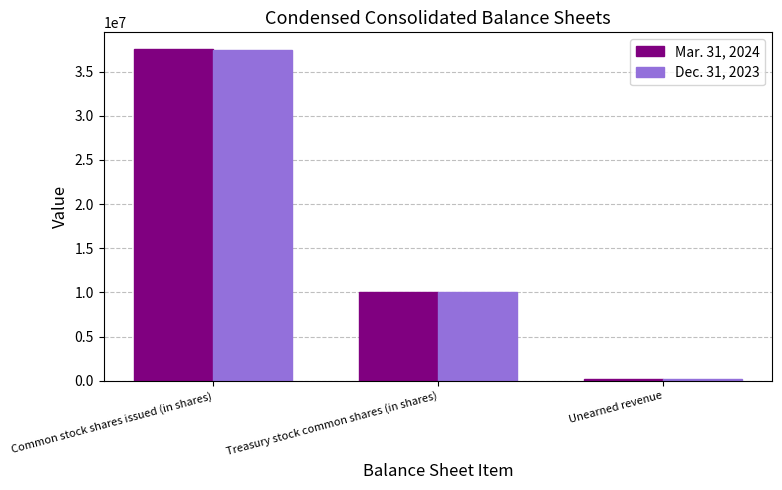

At which label is Dec. 31, 2023 closest to 18846340?

Treasury stock common shares (in shares)